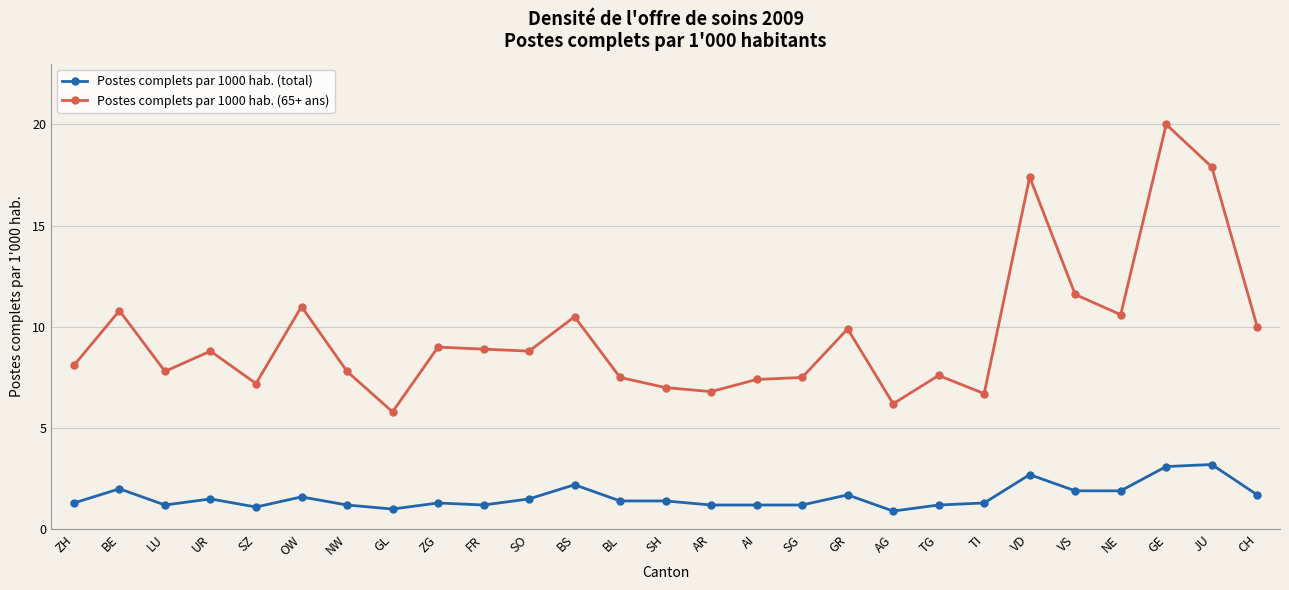

What is the highest value of the Postes complets par 1000 hab. (total) series?

3.2